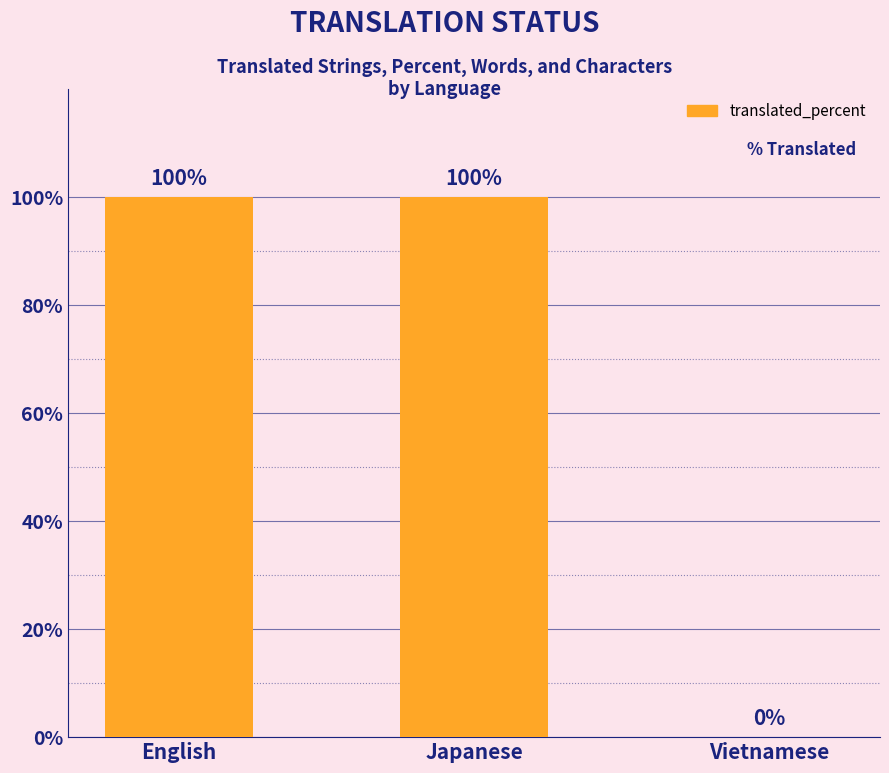

How many values are between 0 and 100?

3